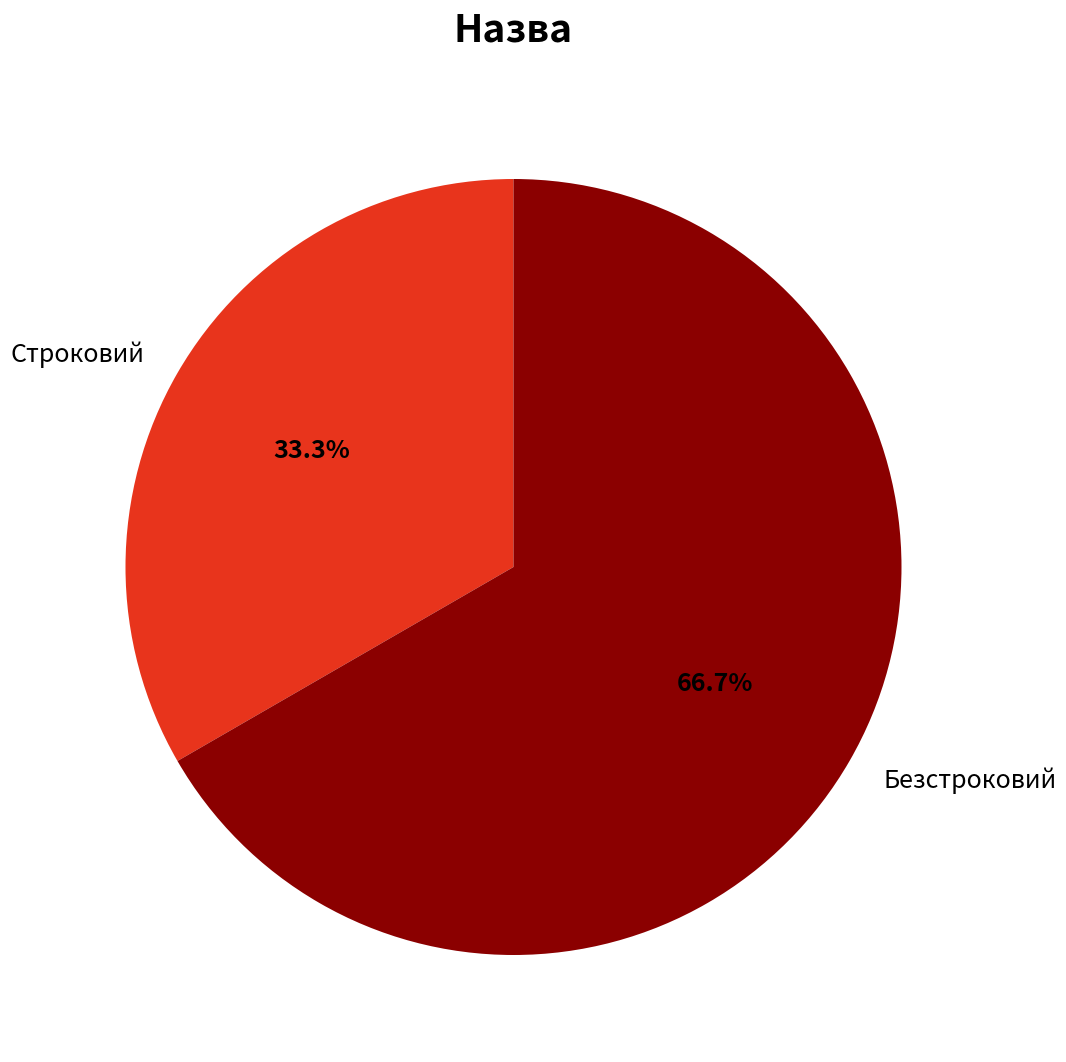

How many slices are in this pie chart?

2